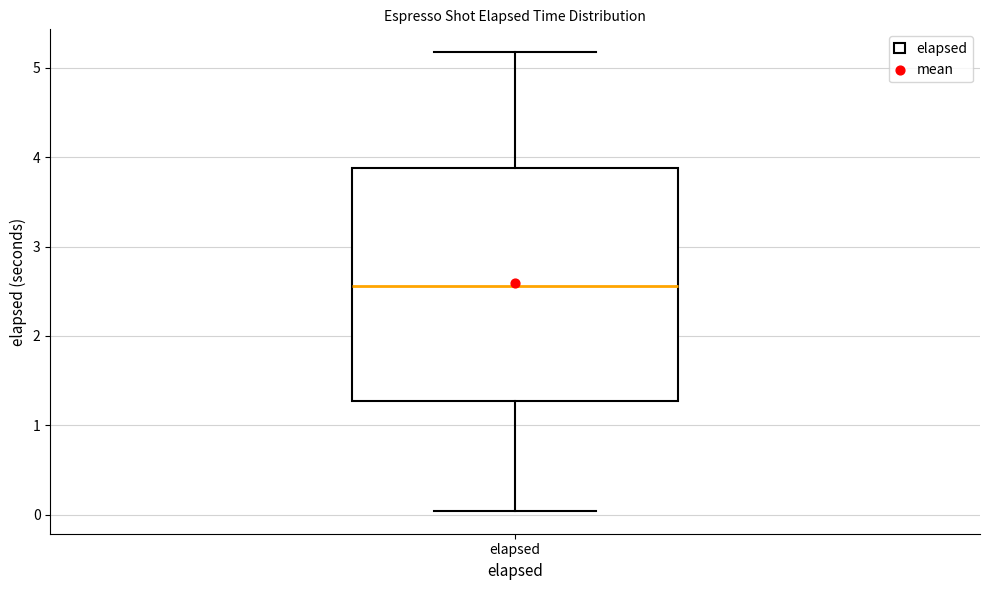

Where does the upper whisker of the box for elapsed end on the y-axis? The values are not printed on the chart, so give them approximately, as read against the axis.

5.2